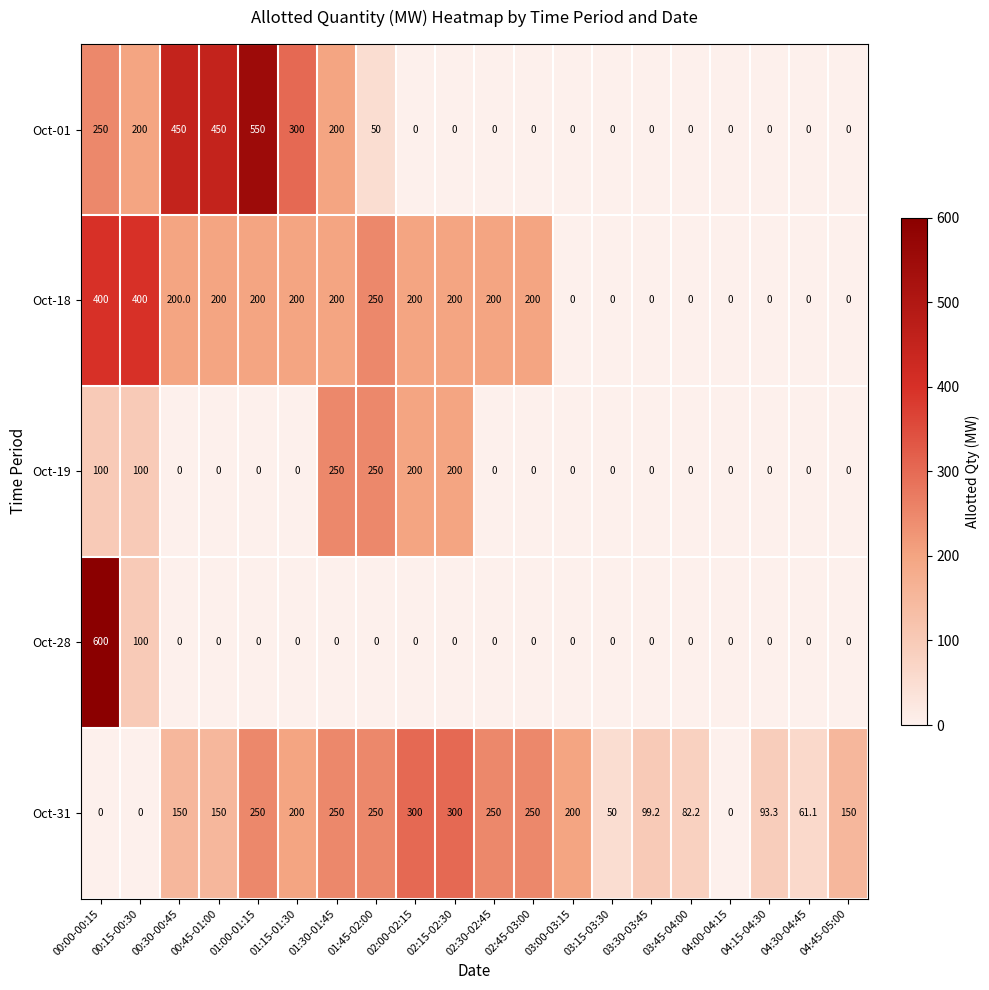

What is the spread (max minus min) of values at 01:00-01:15?

550.0